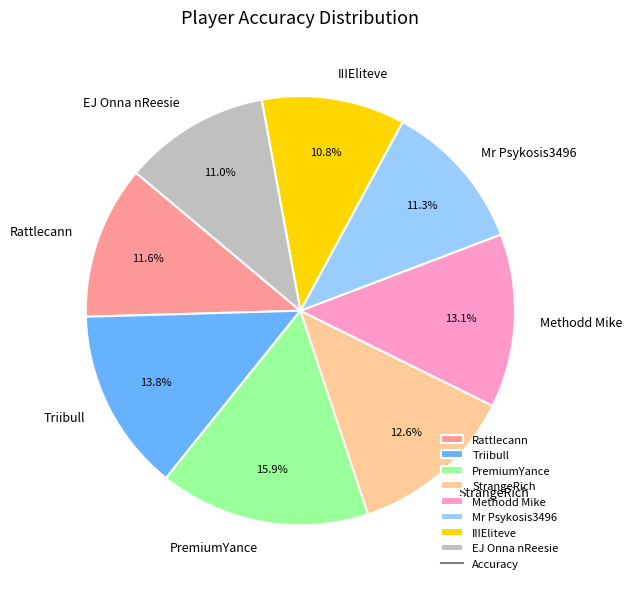

Which slice is the largest?

PremiumYance